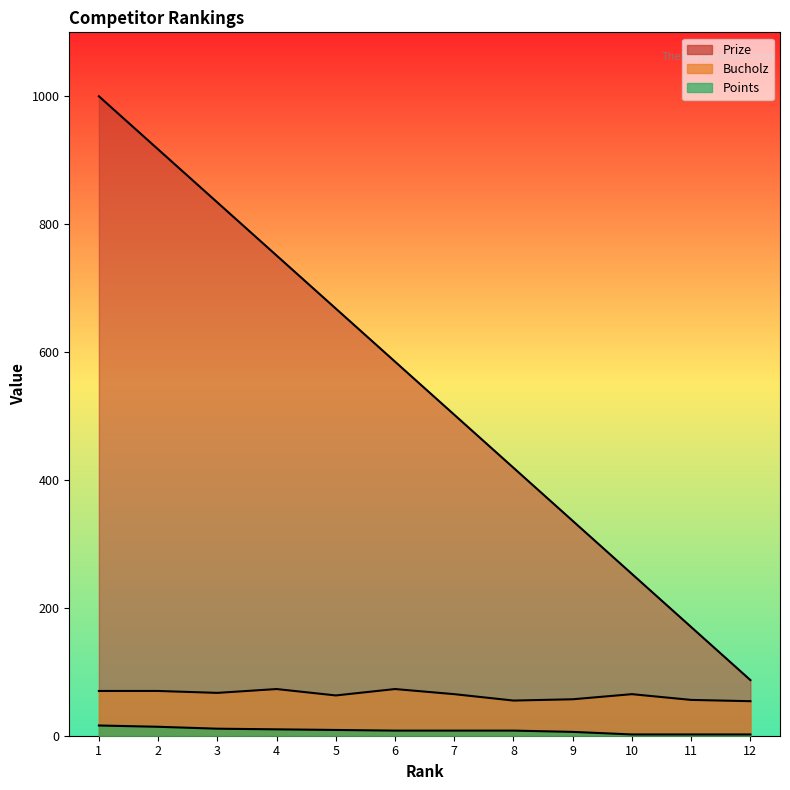

Read the Points value at 12.

2